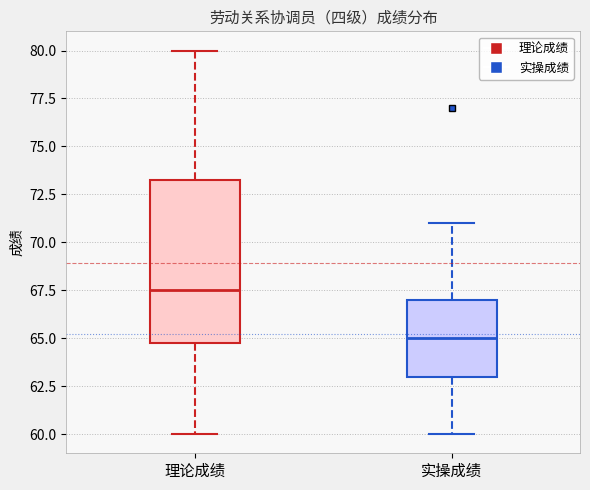

Reading left to right, read every box against the y-axis: the position of its median line, the range the box covers, and the ends of its whiskers. The values are not printed on the chart, so give them approximately, as read against the axis.

理论成绩: median 67.5, box 65.0 to 73.5, whiskers 60.0 to 80.0
实操成绩: median 65.0, box 63.0 to 67.0, whiskers 60.0 to 71.0